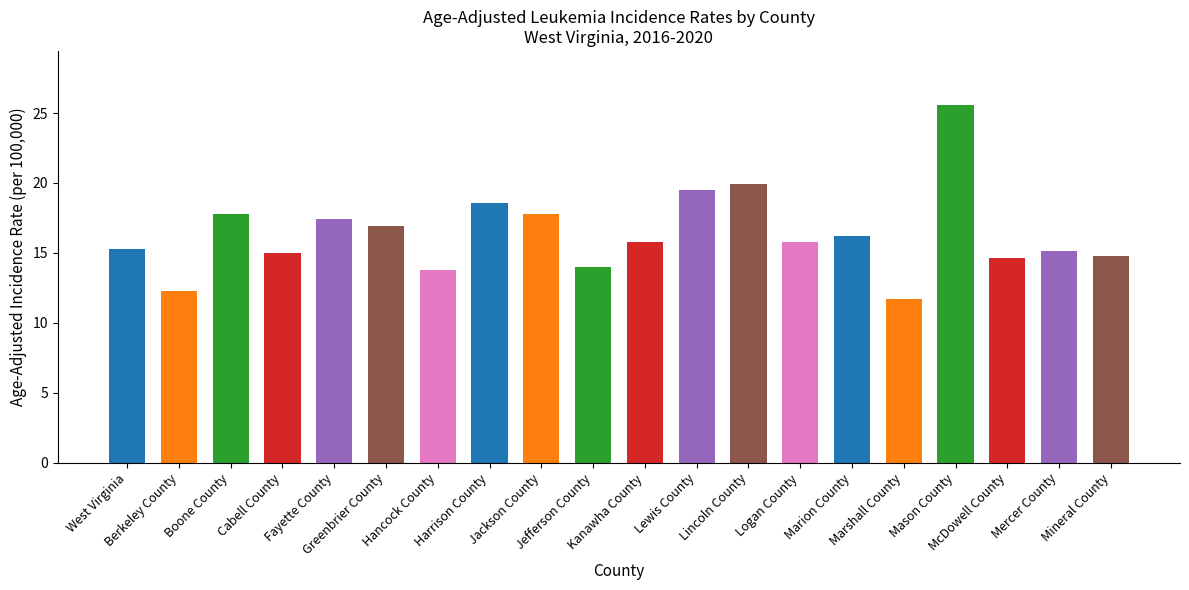

What is the difference between the maximum and second lowest values?

13.3